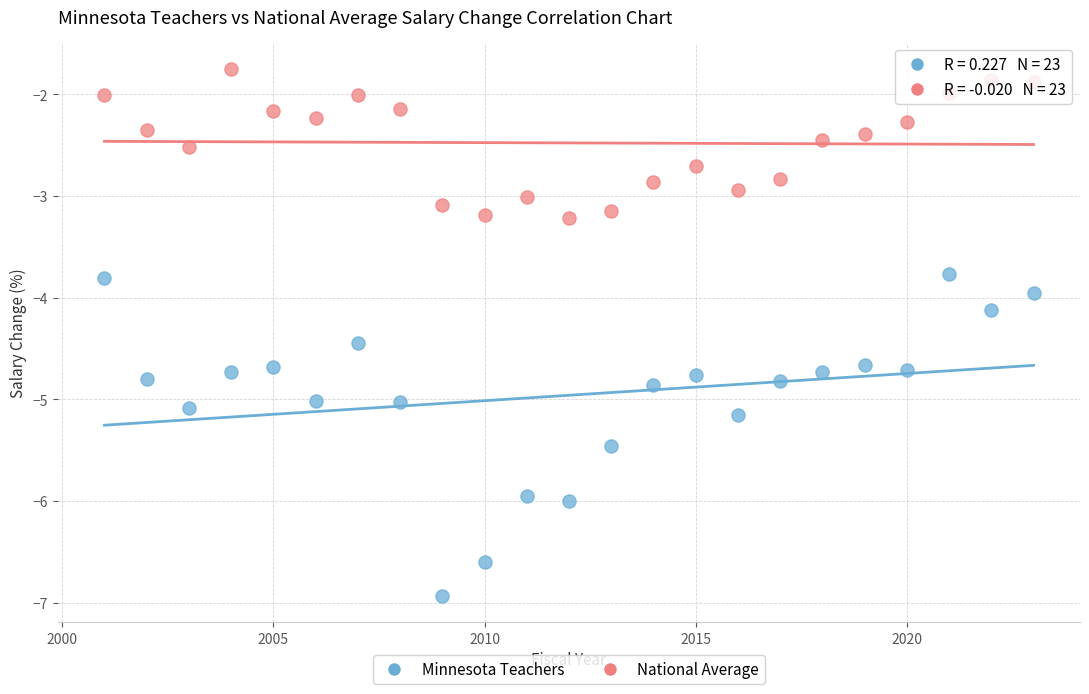

Which series reaches the minimum Y coordinate?

Minnesota Teachers